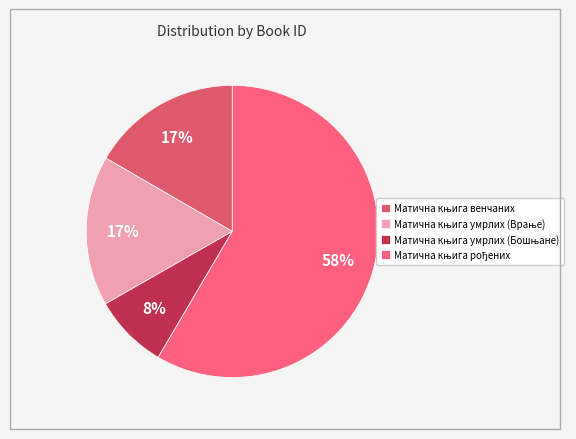

Which category accounts for the majority?

Матична књига рођених